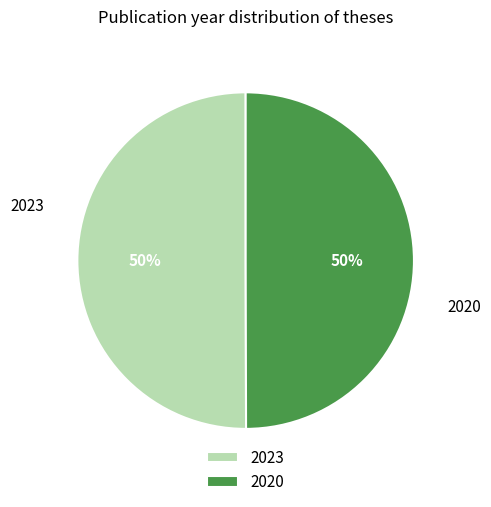

To the nearest percent, what percentage of the pie is 2023?

50%